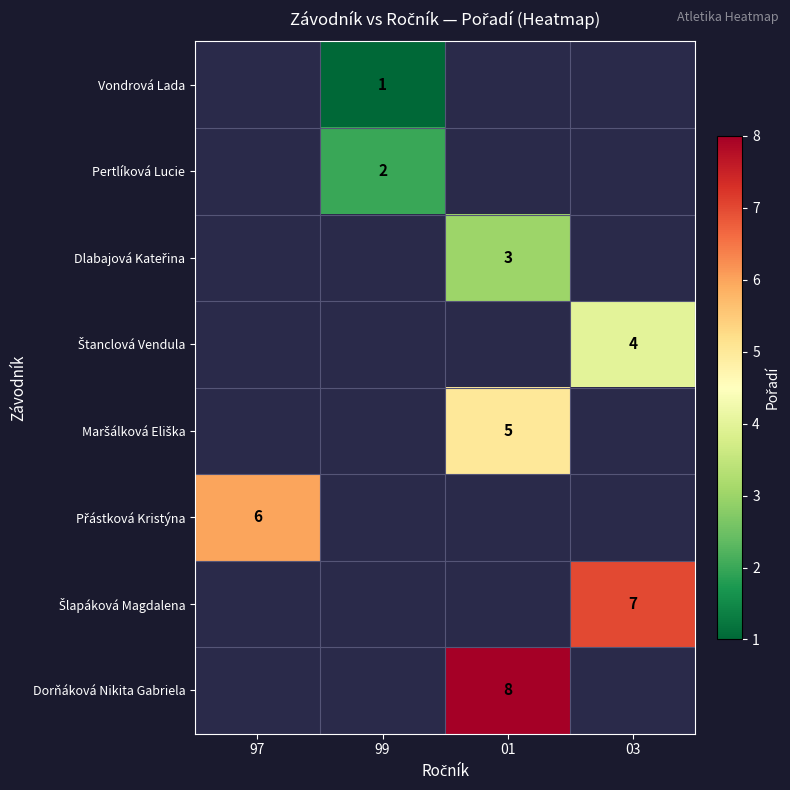

True or false: Pertlíková Lucie has a value of 2 at 99.

True